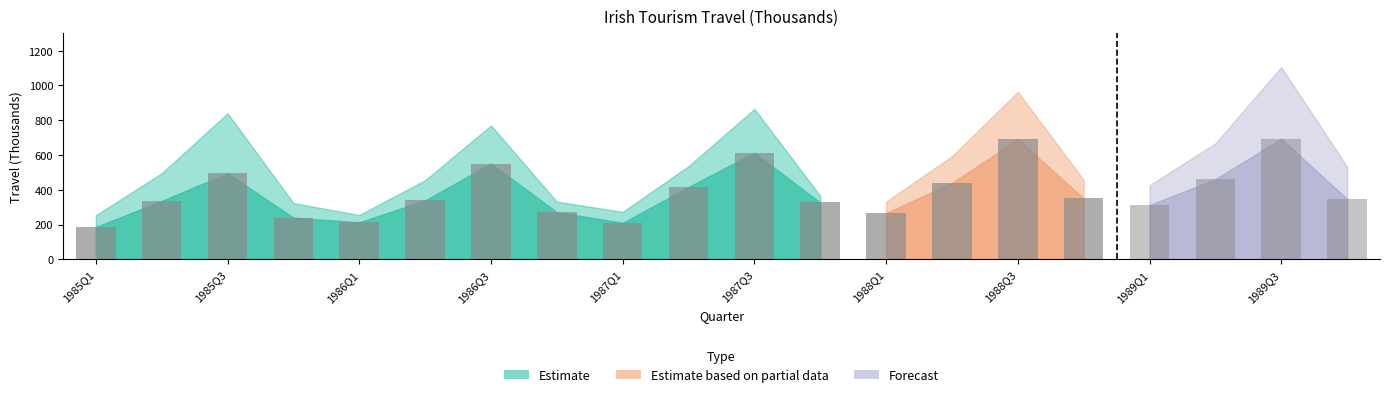

What value does the Visits Abroad by Irish Residents series have at 1986Q1, to the nearest 50?

200